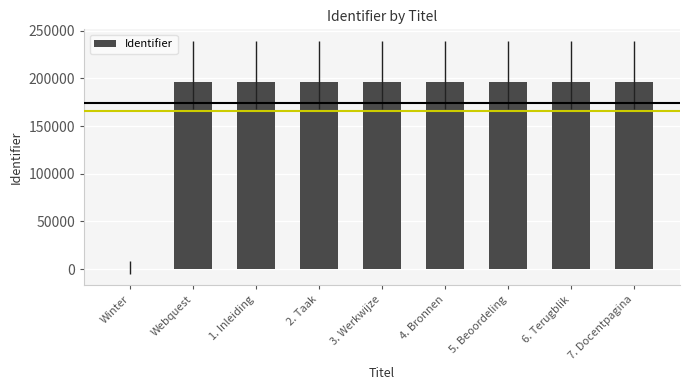

Approximately how many times larger is the value at 1. Inleiding compared to 7. Docentpagina?

1.0